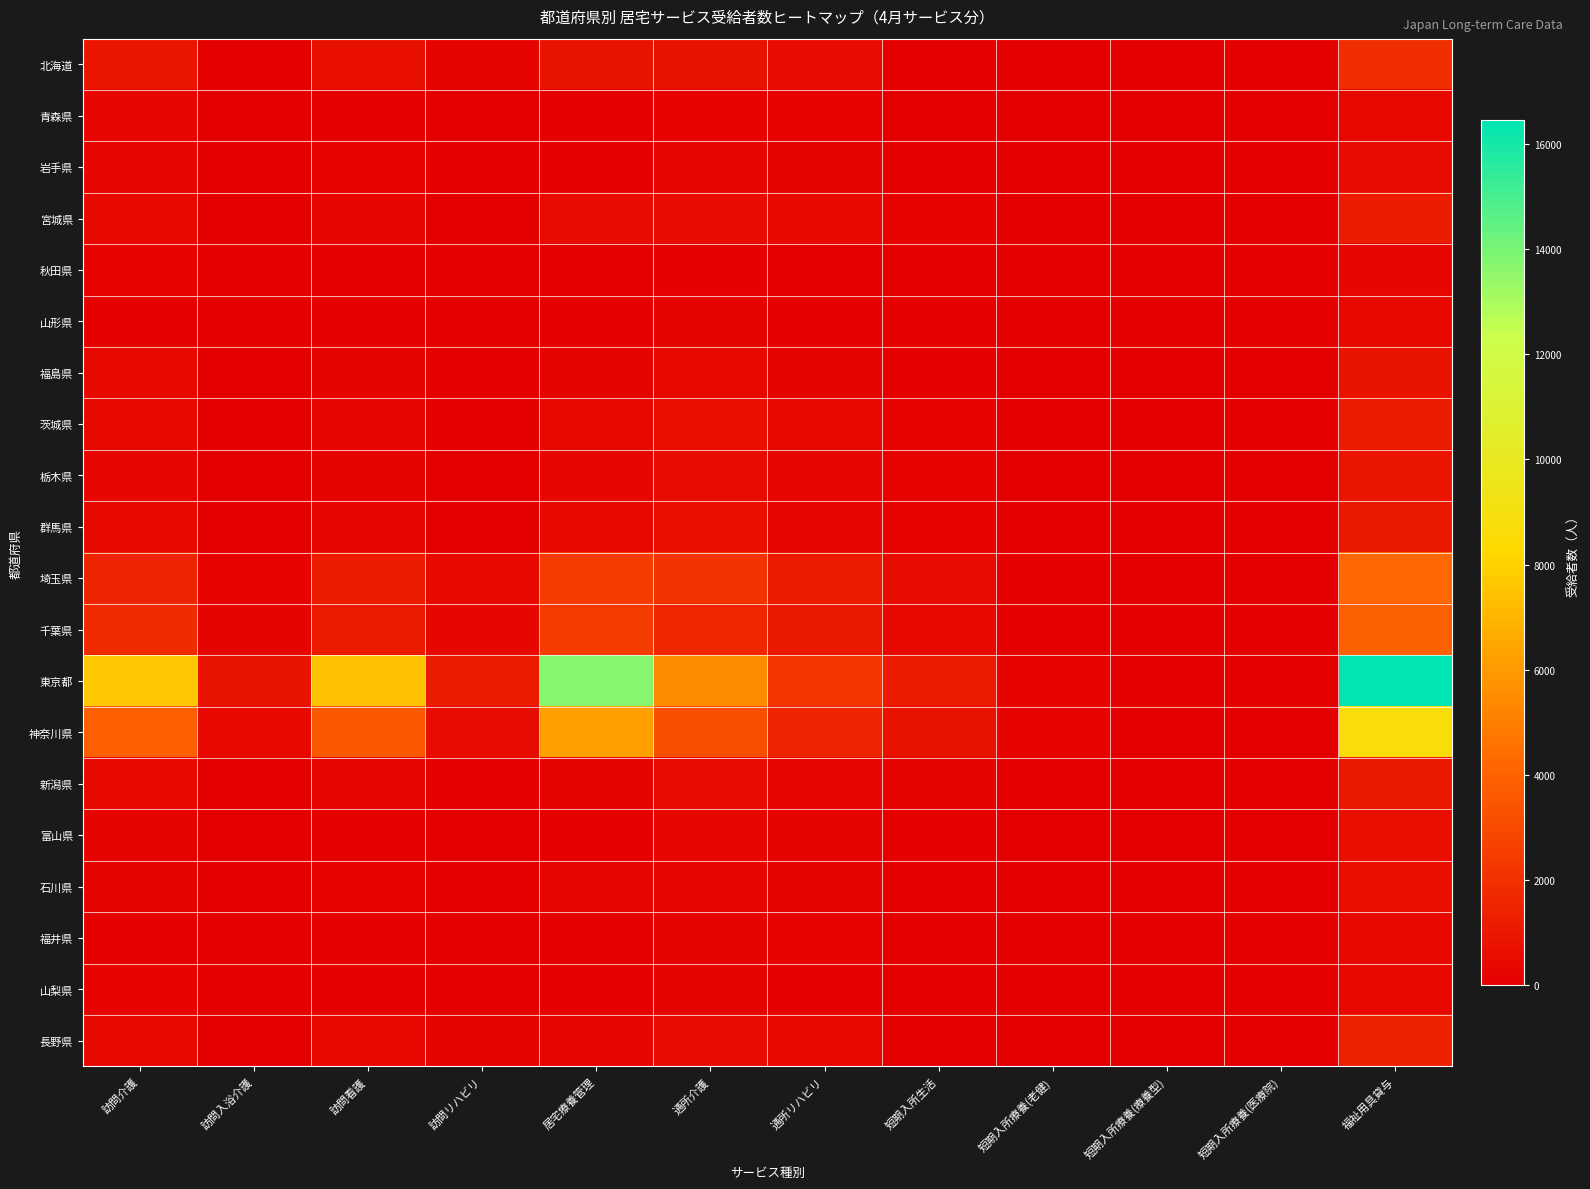

Reading left to right, list all the values displayed in this chart.

北海道: 訪問介護=905	訪問入浴介護=61	訪問看護=686	訪問リハビリ=201	居宅療養管理=789	通所介護=740	通所リハビリ=554	短期入所生活=111	短期入所療養(老健)=32	短期入所療養(療養型)=1	短期入所療養(医療院)=0	福祉用具貸与=1893
青森県: 訪問介護=299	訪問入浴介護=25	訪問看護=127	訪問リハビリ=27	居宅療養管理=103	通所介護=192	通所リハビリ=178	短期入所生活=44	短期入所療養(老健)=7	短期入所療養(療養型)=0	短期入所療養(医療院)=0	福祉用具貸与=442
岩手県: 訪問介護=261	訪問入浴介護=19	訪問看護=159	訪問リハビリ=76	居宅療養管理=123	通所介護=273	通所リハビリ=240	短期入所生活=86	短期入所療養(老健)=9	短期入所療養(療養型)=0	短期入所療養(医療院)=0	福祉用具貸与=522
宮城県: 訪問介護=428	訪問入浴介護=64	訪問看護=321	訪問リハビリ=55	居宅療養管理=530	通所介護=482	通所リハビリ=389	短期入所生活=161	短期入所療養(老健)=42	短期入所療養(療養型)=0	短期入所療養(医療院)=0	福祉用具貸与=1171
秋田県: 訪問介護=129	訪問入浴介護=15	訪問看護=65	訪問リハビリ=15	居宅療養管理=39	通所介護=112	通所リハビリ=61	短期入所生活=89	短期入所療養(老健)=3	短期入所療養(療養型)=0	短期入所療養(医療院)=0	福祉用具貸与=278
山形県: 訪問介護=110	訪問入浴介護=11	訪問看護=123	訪問リハビリ=15	居宅療養管理=86	通所介護=202	通所リハビリ=116	短期入所生活=80	短期入所療養(老健)=6	短期入所療養(療養型)=0	短期入所療養(医療院)=0	福祉用具貸与=393
福島県: 訪問介護=350	訪問入浴介護=46	訪問看護=235	訪問リハビリ=72	居宅療養管理=226	通所介護=431	通所リハビリ=253	短期入所生活=111	短期入所療養(老健)=30	短期入所療養(療養型)=1	短期入所療養(医療院)=0	福祉用具貸与=813
茨城県: 訪問介護=430	訪問入浴介護=63	訪問看護=311	訪問リハビリ=118	居宅療養管理=406	通所介護=585	通所リハビリ=439	短期入所生活=173	短期入所療養(老健)=28	短期入所療養(療養型)=3	短期入所療養(医療院)=1	福祉用具貸与=1198
栃木県: 訪問介護=271	訪問入浴介護=19	訪問看護=234	訪問リハビリ=46	居宅療養管理=260	通所介護=454	通所リハビリ=260	短期入所生活=146	短期入所療養(老健)=10	短期入所療養(療養型)=0	短期入所療養(医療院)=0	福祉用具貸与=872
群馬県: 訪問介護=380	訪問入浴介護=19	訪問看護=307	訪問リハビリ=60	居宅療養管理=349	通所介護=597	通所リハビリ=314	短期入所生活=138	短期入所療養(老健)=22	短期入所療養(療養型)=0	短期入所療養(医療院)=0	福祉用具貸与=1014
埼玉県: 訪問介護=1439	訪問入浴介護=186	訪問看護=1163	訪問リハビリ=387	居宅療養管理=2477	通所介護=2077	通所リハビリ=1156	短期入所生活=461	短期入所療養(老健)=86	短期入所療養(療養型)=0	短期入所療養(医療院)=0	福祉用具貸与=4182
千葉県: 訪問介護=1772	訪問入浴介護=194	訪問看護=1095	訪問リハビリ=295	居宅療養管理=2484	通所介護=1580	通所リハビリ=977	短期入所生活=401	短期入所療養(老健)=49	短期入所療養(療養型)=1	短期入所療養(医療院)=0	福祉用具貸与=3913
東京都: 訪問介護=7633	訪問入浴介護=794	訪問看護=7439	訪問リハビリ=1112	居宅療養管理=13732	通所介護=5477	通所リハビリ=2225	短期入所生活=1135	短期入所療養(老健)=159	短期入所療養(療養型)=2	短期入所療養(医療院)=0	福祉用具貸与=16455
神奈川県: 訪問介護=3810	訪問入浴介護=432	訪問看護=3555	訪問リハビリ=471	居宅療養管理=6222	通所介護=3175	通所リハビリ=1456	短期入所生活=730	短期入所療養(老健)=164	短期入所療養(療養型)=0	短期入所療養(医療院)=0	福祉用具貸与=8702
新潟県: 訪問介護=324	訪問入浴介護=31	訪問看護=268	訪問リハビリ=66	居宅療養管理=226	通所介護=501	通所リハビリ=262	短期入所生活=241	短期入所療養(老健)=15	短期入所療養(療養型)=0	短期入所療養(医療院)=0	福祉用具貸与=969
富山県: 訪問介護=205	訪問入浴介護=18	訪問看護=106	訪問リハビリ=49	居宅療養管理=95	通所介護=287	通所リハビリ=208	短期入所生活=96	短期入所療養(老健)=10	短期入所療養(療養型)=0	短期入所療養(医療院)=0	福祉用具貸与=620
石川県: 訪問介護=254	訪問入浴介護=16	訪問看護=175	訪問リハビリ=30	居宅療養管理=260	通所介護=310	通所リハビリ=196	短期入所生活=85	短期入所療養(老健)=4	短期入所療養(療養型)=1	短期入所療養(医療院)=0	福祉用具貸与=631
福井県: 訪問介護=98	訪問入浴介護=2	訪問看護=121	訪問リハビリ=26	居宅療養管理=42	通所介護=246	通所リハビリ=133	短期入所生活=54	短期入所療養(老健)=7	短期入所療養(療養型)=1	短期入所療養(医療院)=0	福祉用具貸与=426
山梨県: 訪問介護=163	訪問入浴介護=20	訪問看護=105	訪問リハビリ=59	居宅療養管理=95	通所介護=205	通所リハビリ=128	短期入所生活=64	短期入所療養(老健)=2	短期入所療養(療養型)=1	短期入所療養(医療院)=0	福祉用具貸与=399
長野県: 訪問介護=429	訪問入浴介護=55	訪問看護=361	訪問リハビリ=202	居宅療養管理=285	通所介護=527	通所リハビリ=333	短期入所生活=124	短期入所療養(老健)=52	短期入所療養(療養型)=0	短期入所療養(医療院)=0	福祉用具貸与=1330